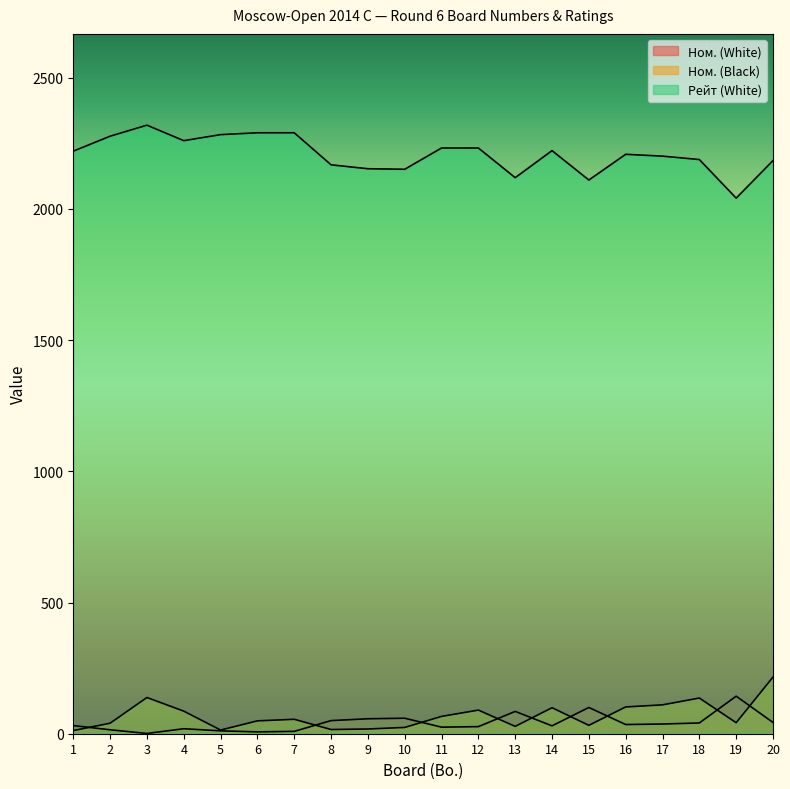

What is the spread (max minus min) of values at 18?

2147